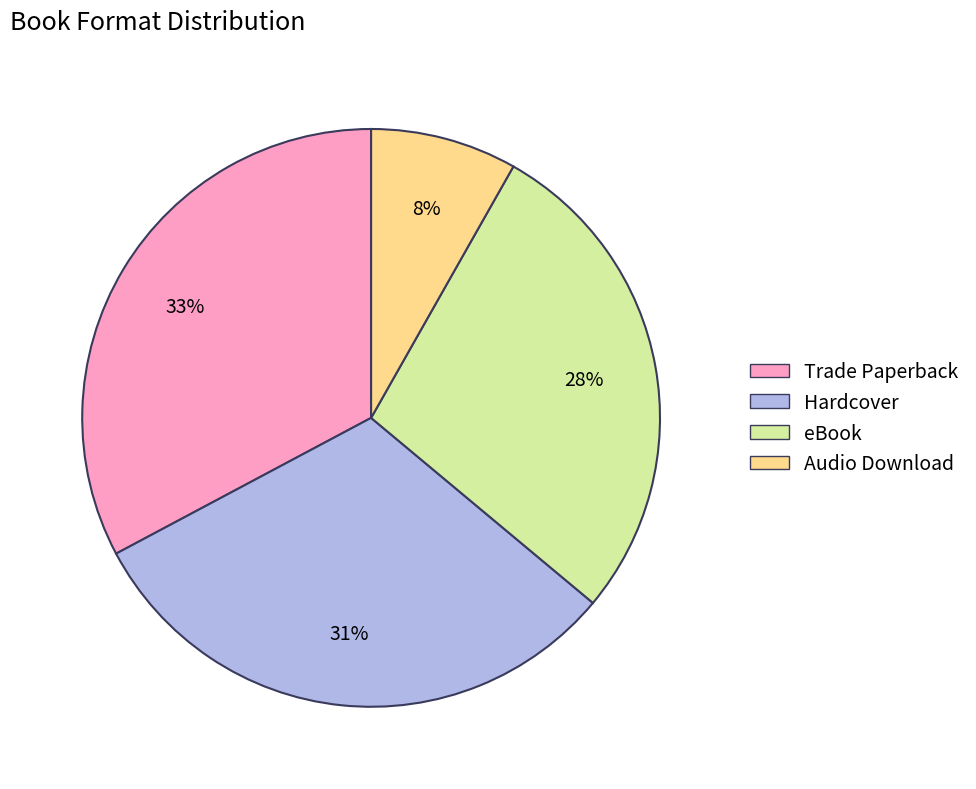

The Audio Download slice represents 13% of the pie. True or false?

False